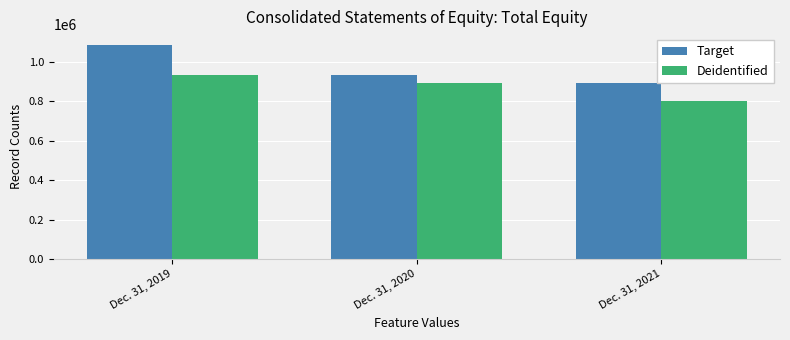

What is the value of the Target bar at the 2nd from the left?

935557